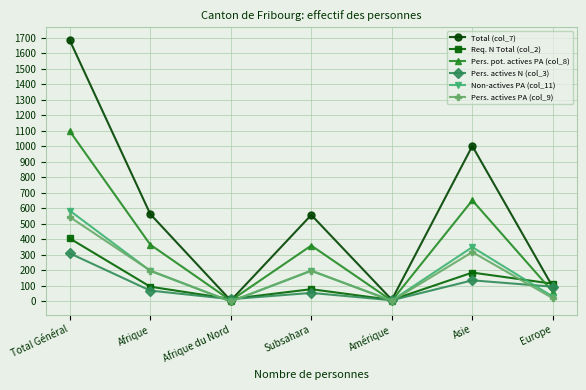

Is the value of Non-actives PA (col_11) at Asie greater than the value of Req. N Total (col_2) at Amérique?

Yes